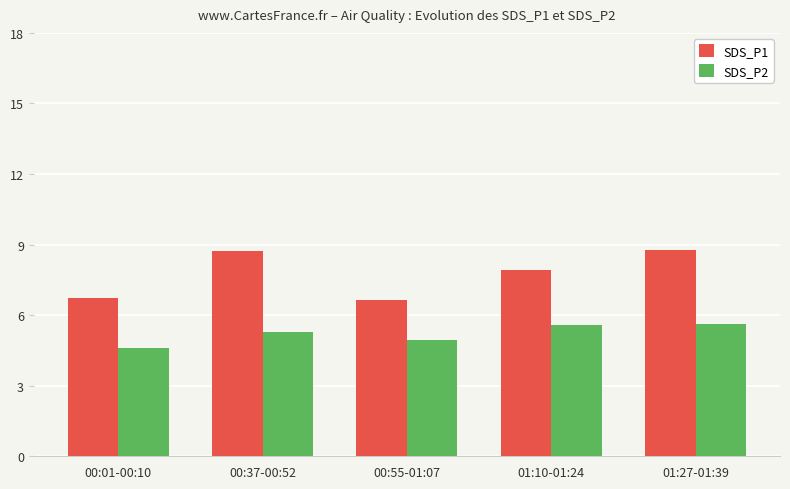

Is it true that SDS_P1 equals 8.7 at 00:37-00:52?

True